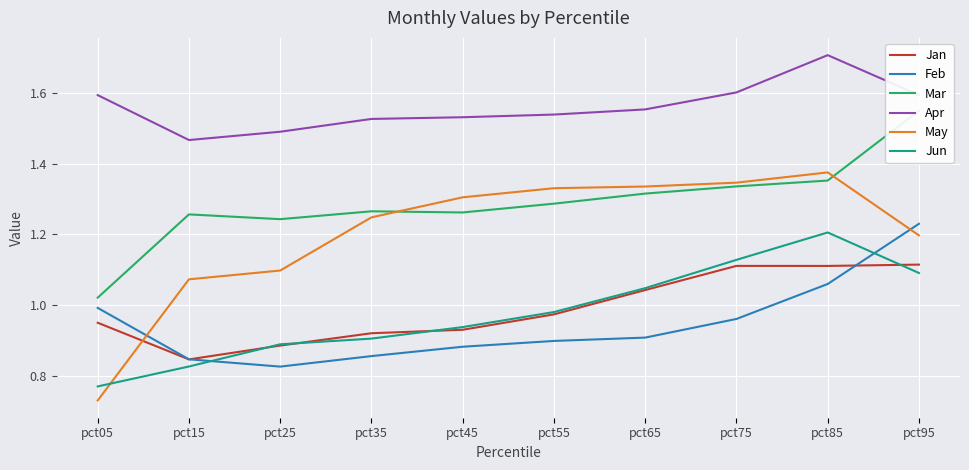

What are all the series names shown in the legend?

Jan, Feb, Mar, Apr, May, Jun